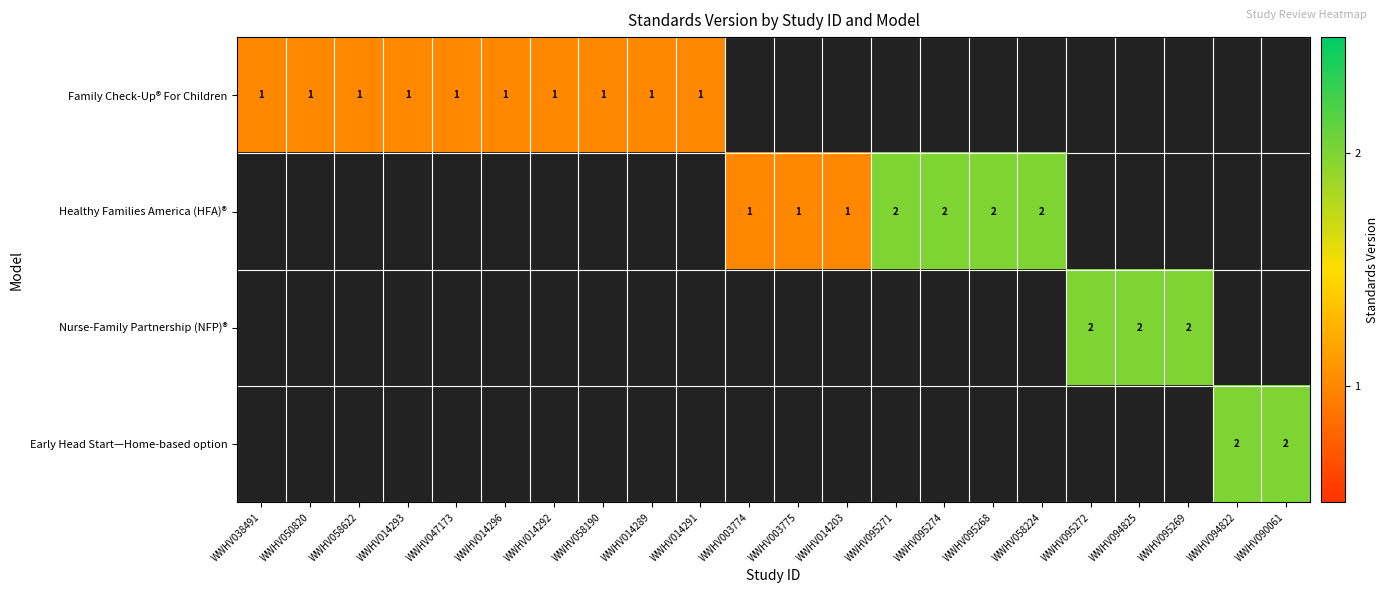

Between WWHV014289 and WWHV003774, which is larger?

WWHV003774